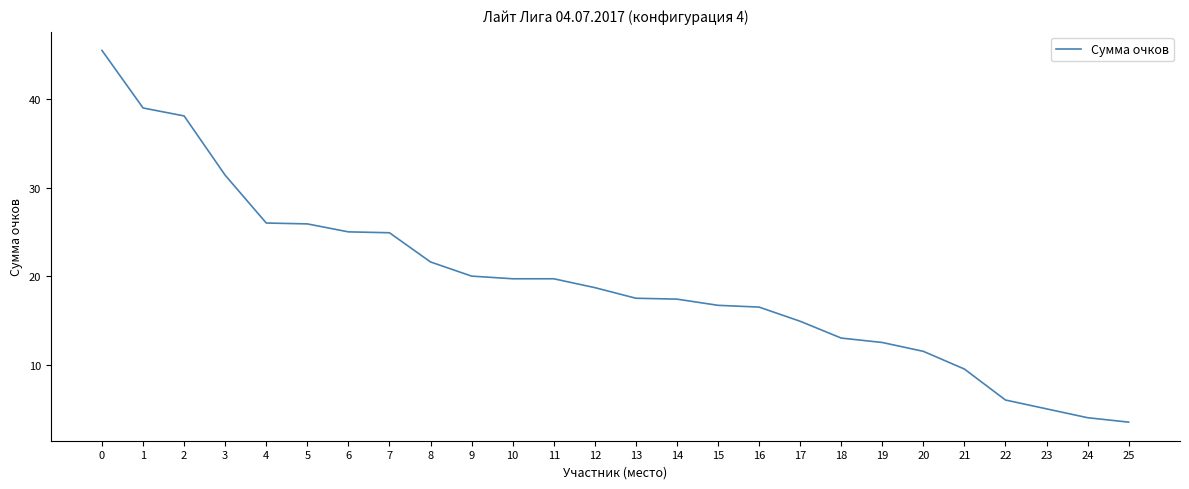

What is the difference between the maximum and minimum values?

42.0